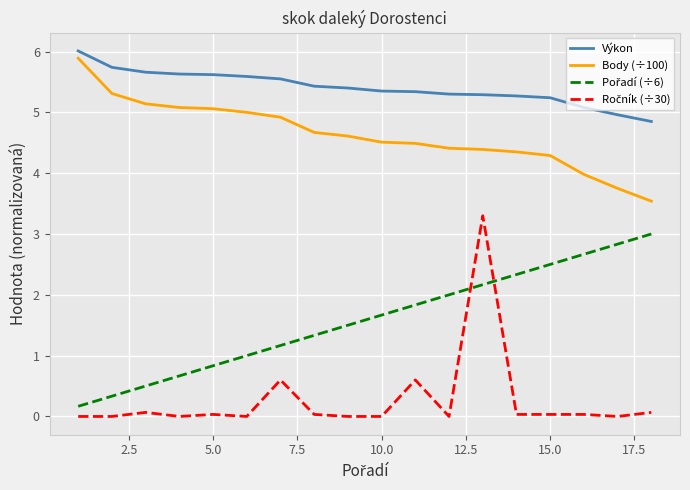

What is the maximum value shown in the chart?

6.0